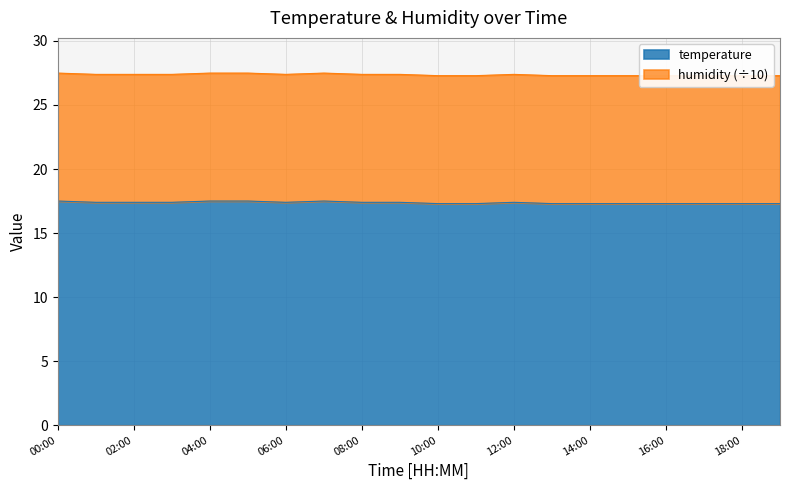

The value at 04:00 is 23.0. True or false?

False